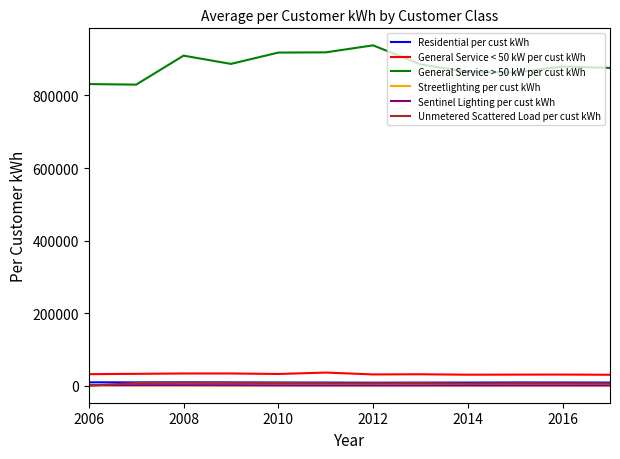

Which series has the largest range (max minus min)?

General Service > 50 kW per cust kWh